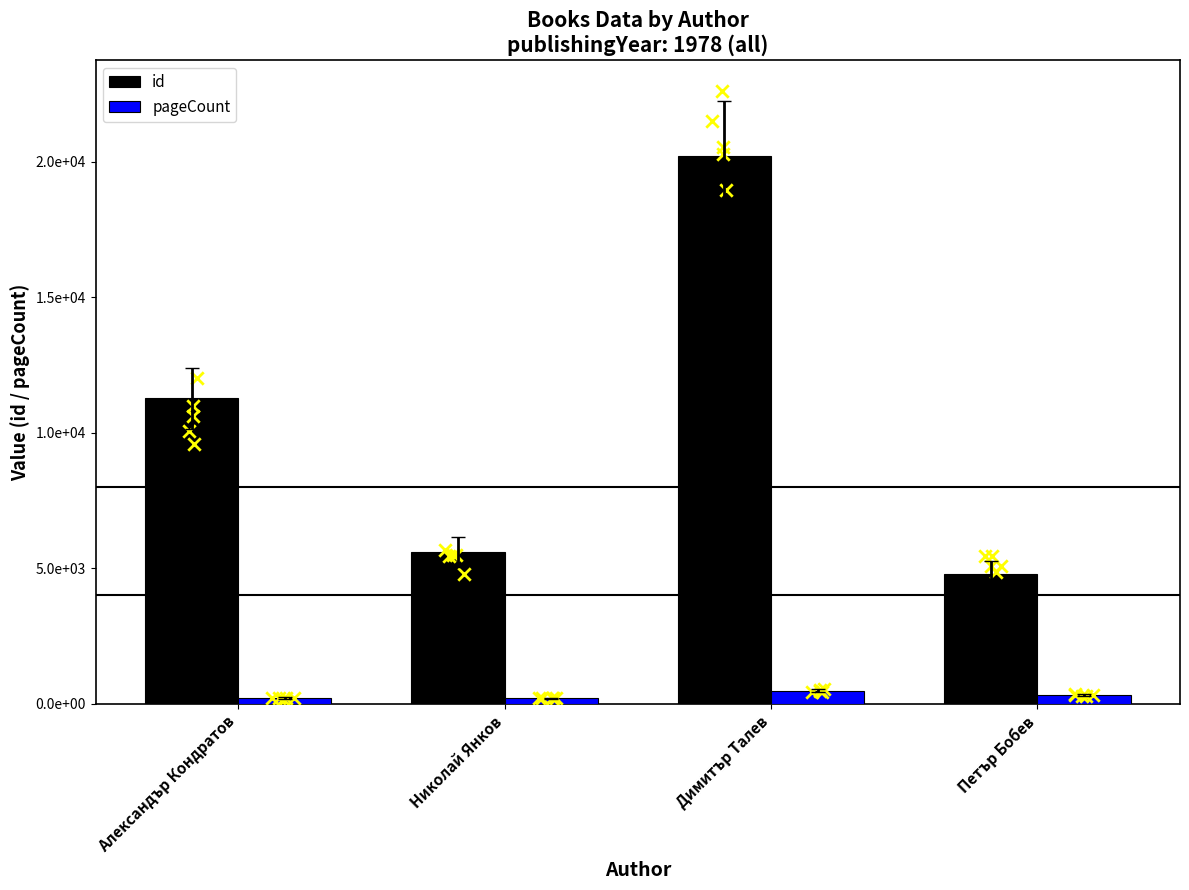

What is the total value across all series at Александър Кондратов?

11490